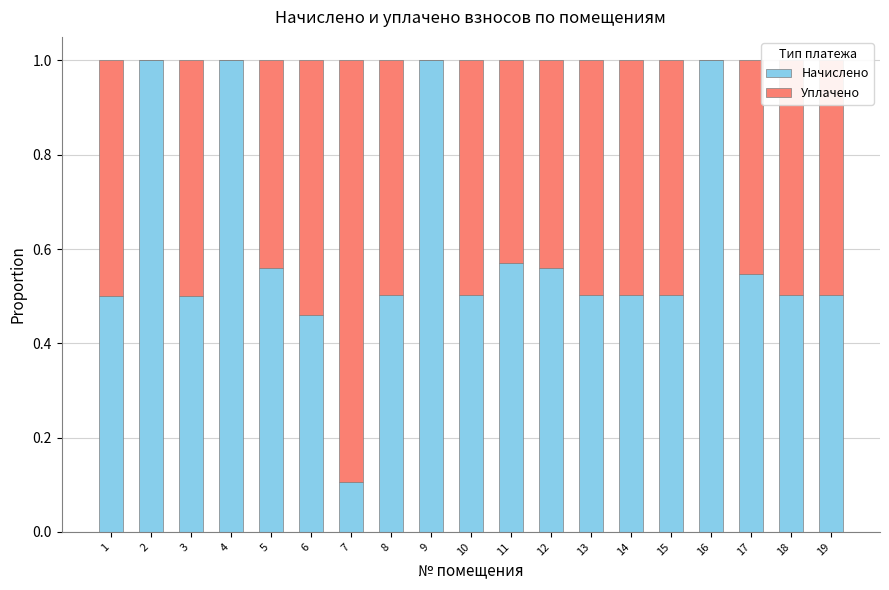

What is the sum of all Начислено values?

11.3